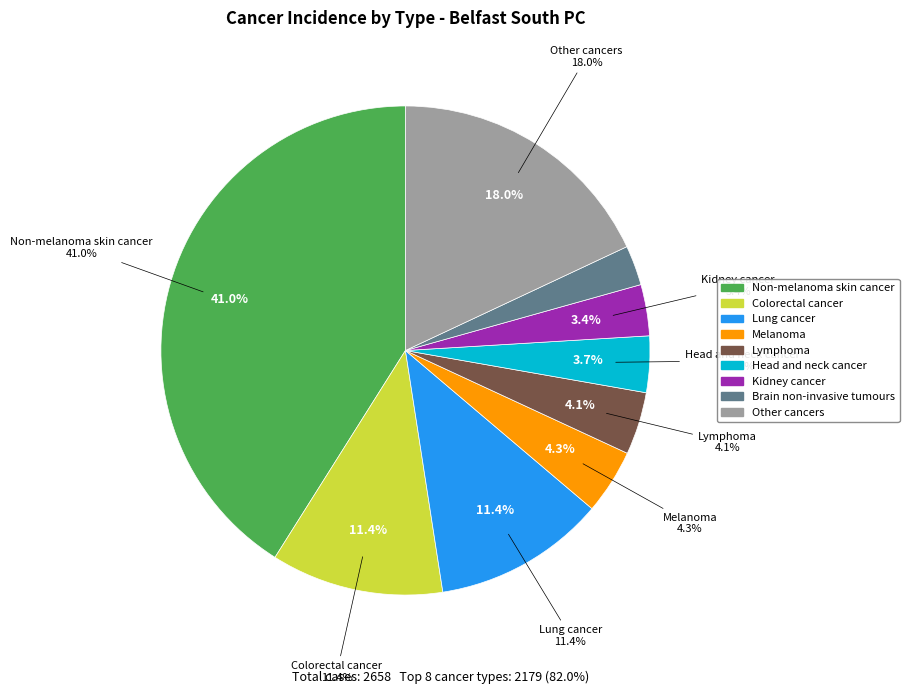

What is the ratio of the value at Colorectal cancer to the value at Lung cancer?

1.0